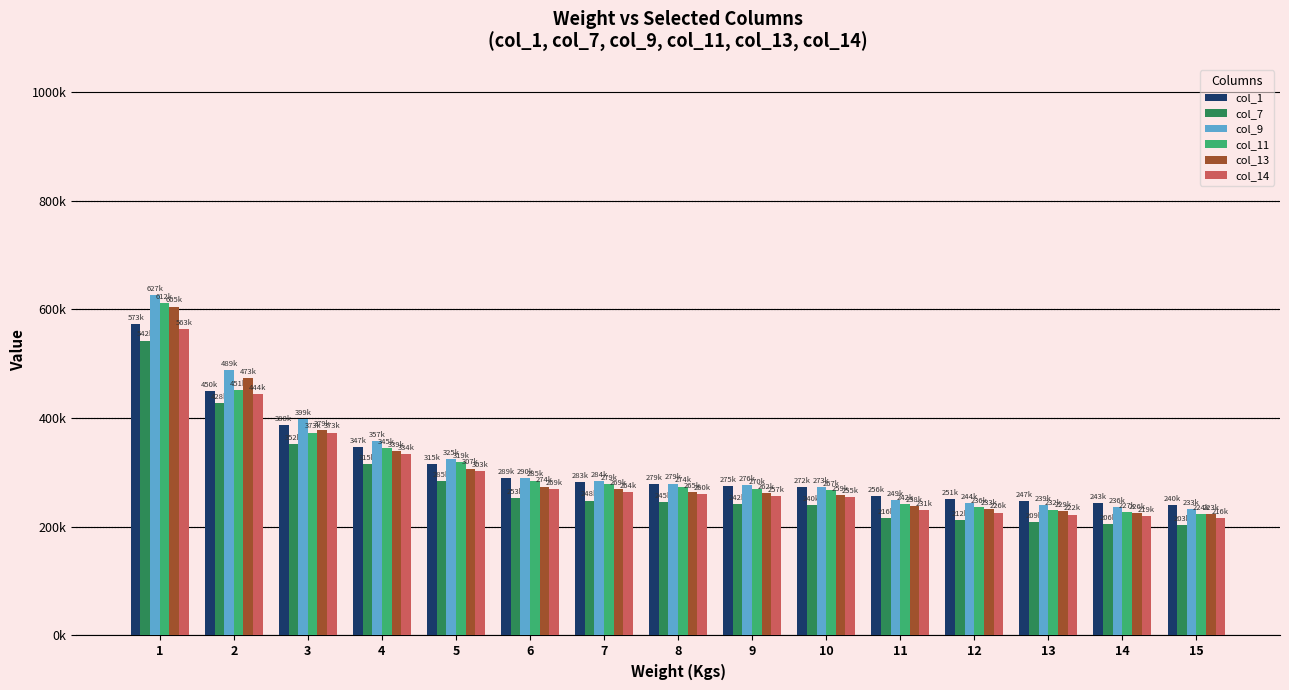

What are all the series names shown in the legend?

col_1, col_7, col_9, col_11, col_13, col_14